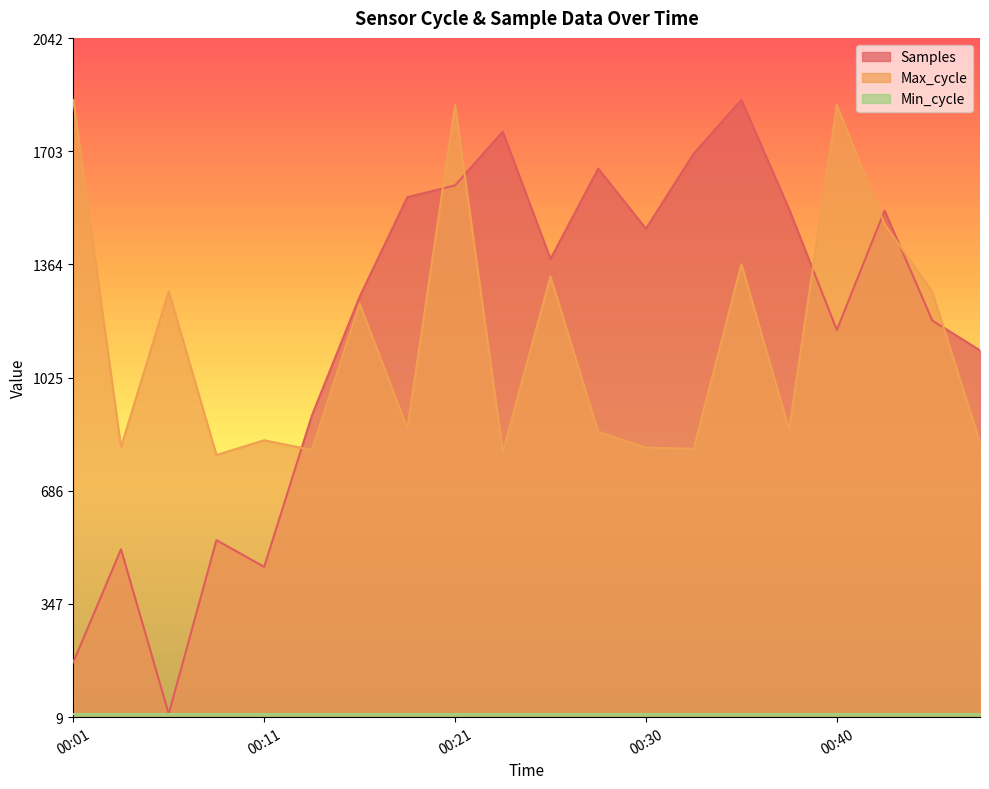

Between 00:23 and 00:30, which is larger?

00:23